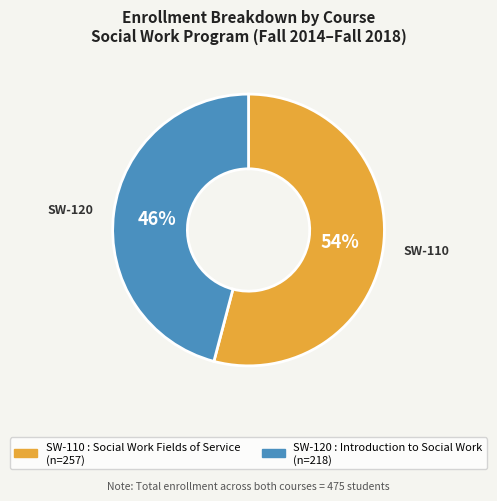

Does SW-110 : Social Work Fields of Service account for over 50% of the chart?

Yes